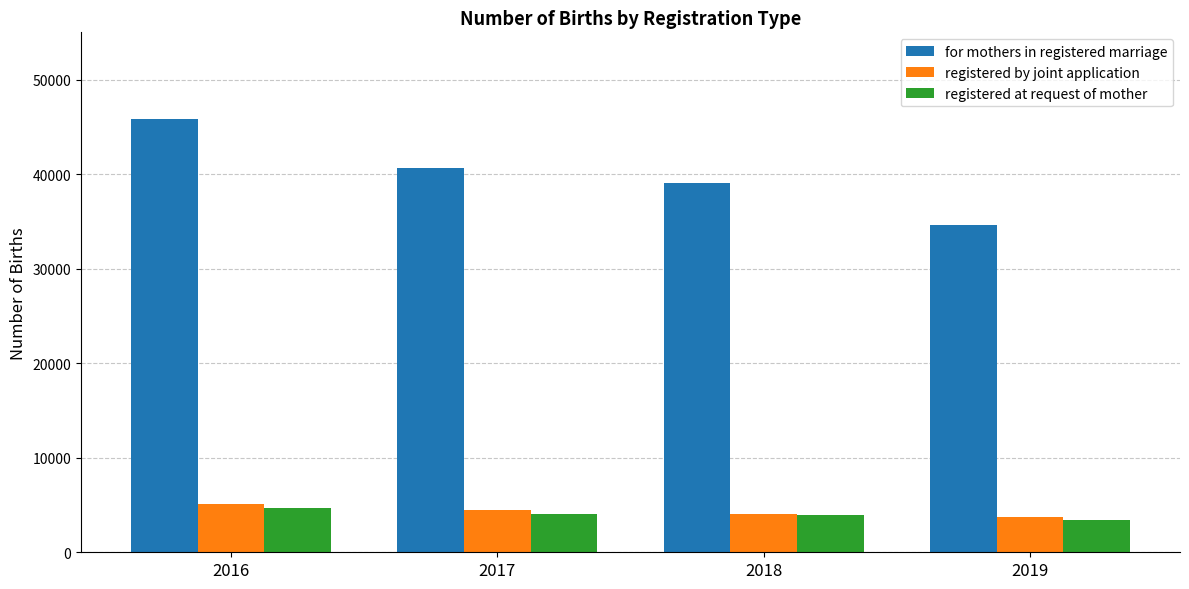

The value of registered by joint application at 2018 is 6858. True or false?

False